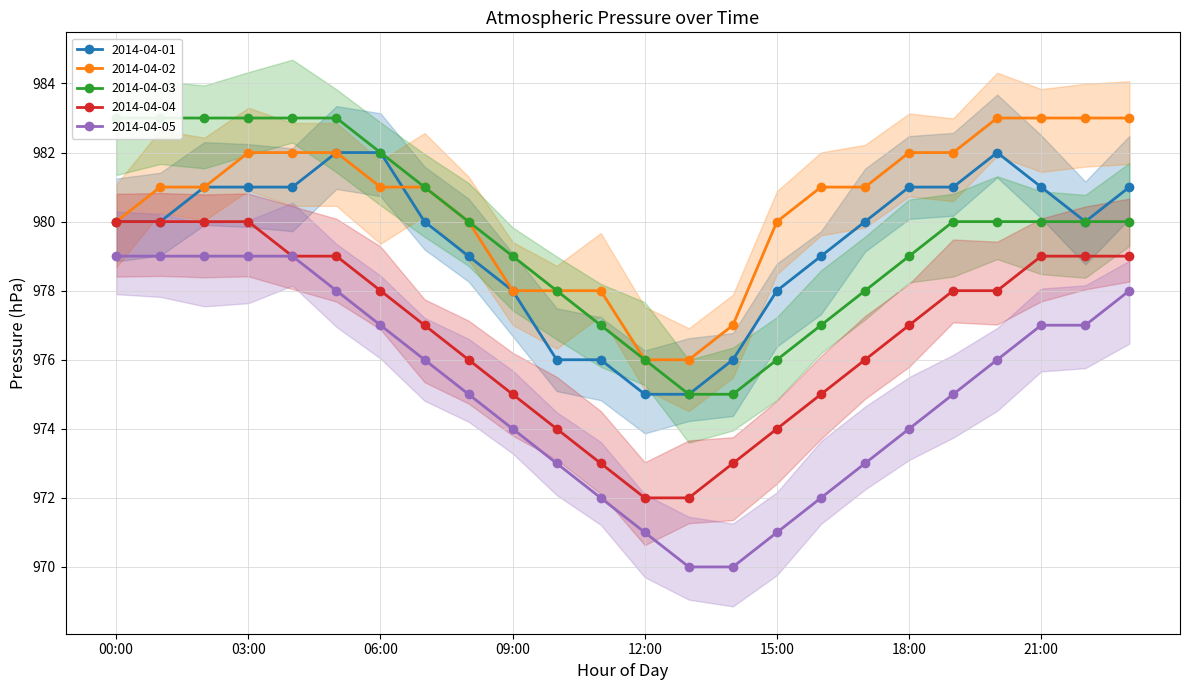

How many categories are shown in the chart?

24